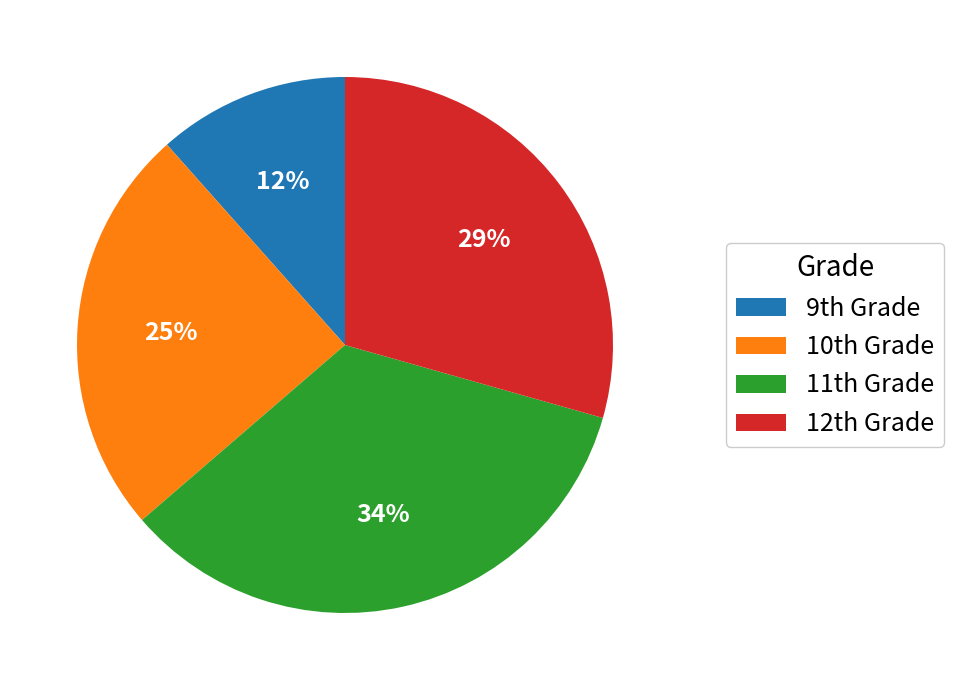

Which category has the smallest portion of the pie?

9th Grade